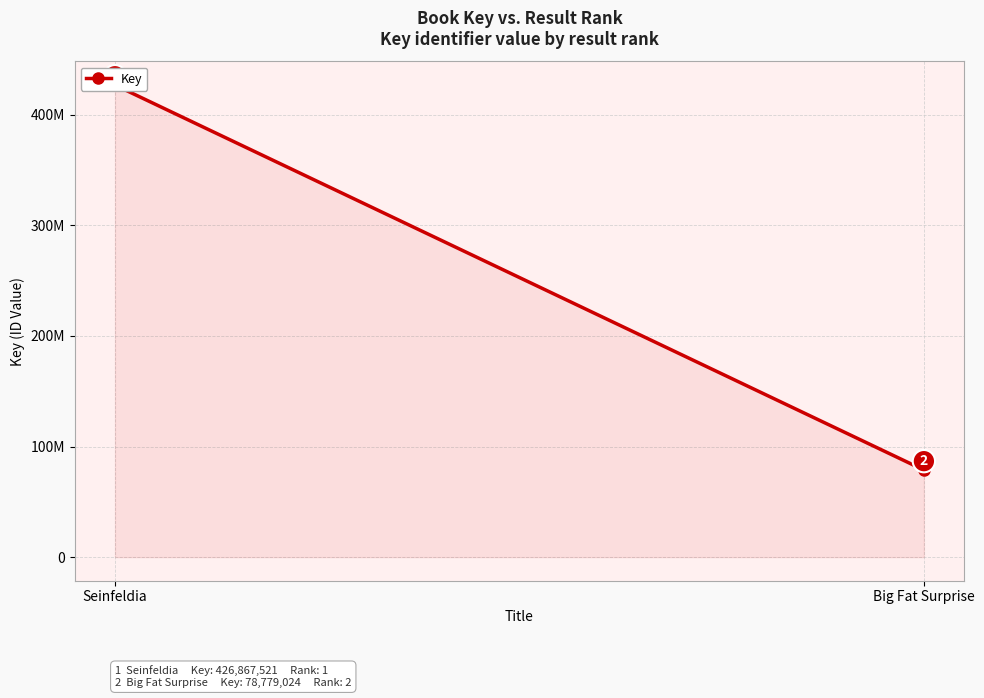

Which label corresponds to the largest value in the chart?

Seinfeldia